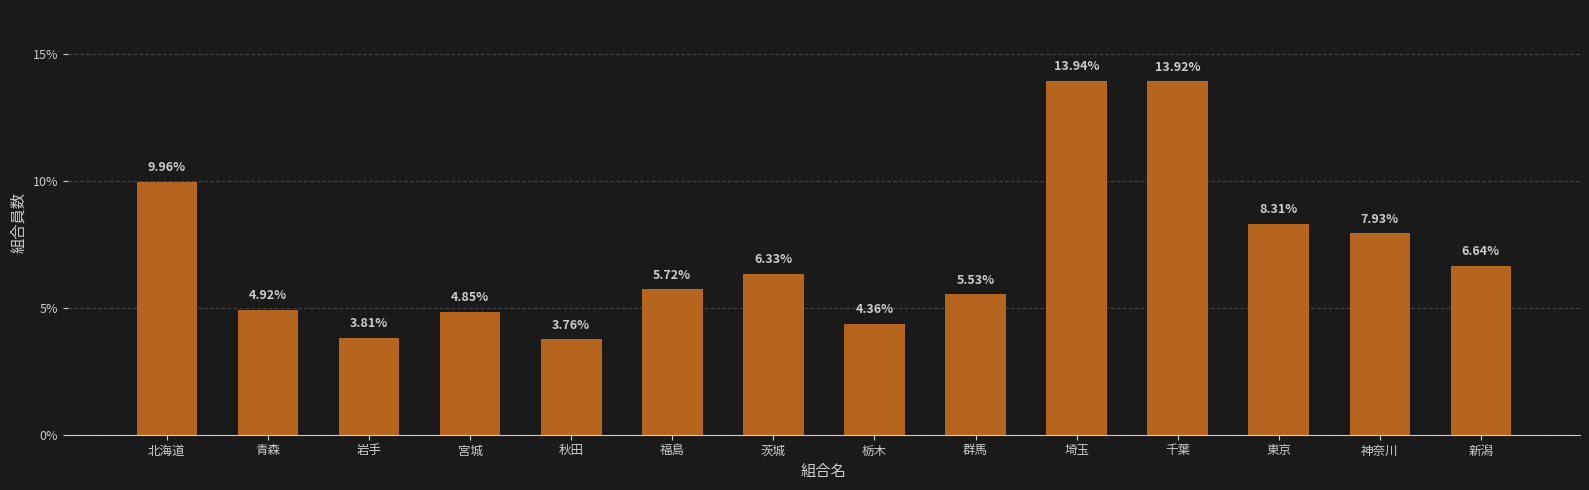

Which has a higher value, 神奈川 or 秋田?

神奈川